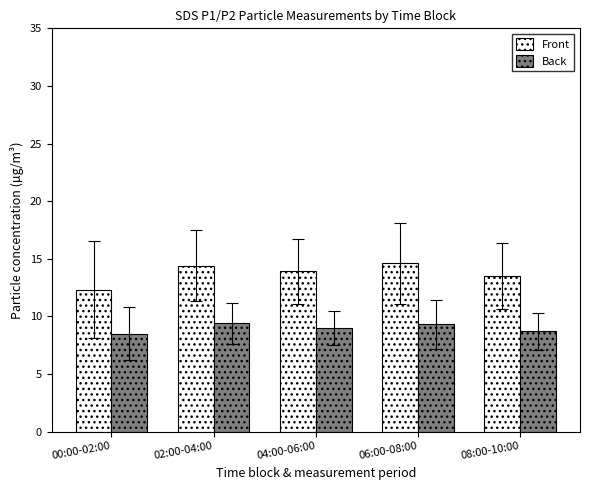

The Front series shows 14.6 at 06:00-08:00. True or false?

True